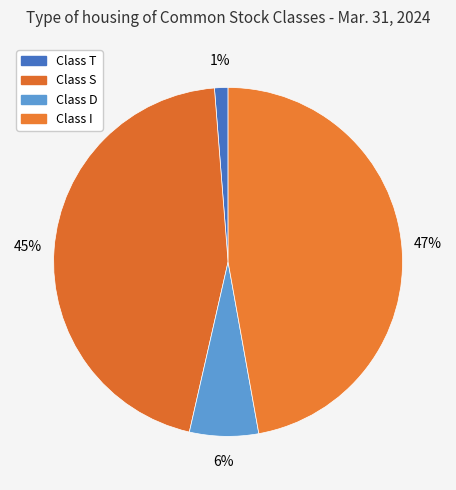

What is the smallest slice in the pie chart?

Class T